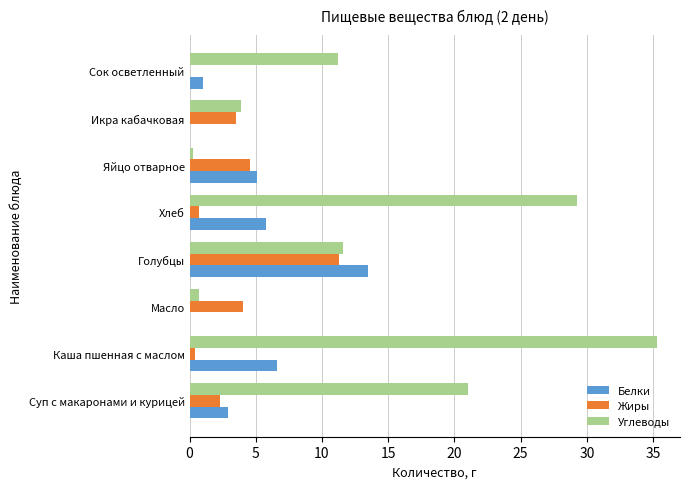

What is the sum of all Жиры values?

26.8